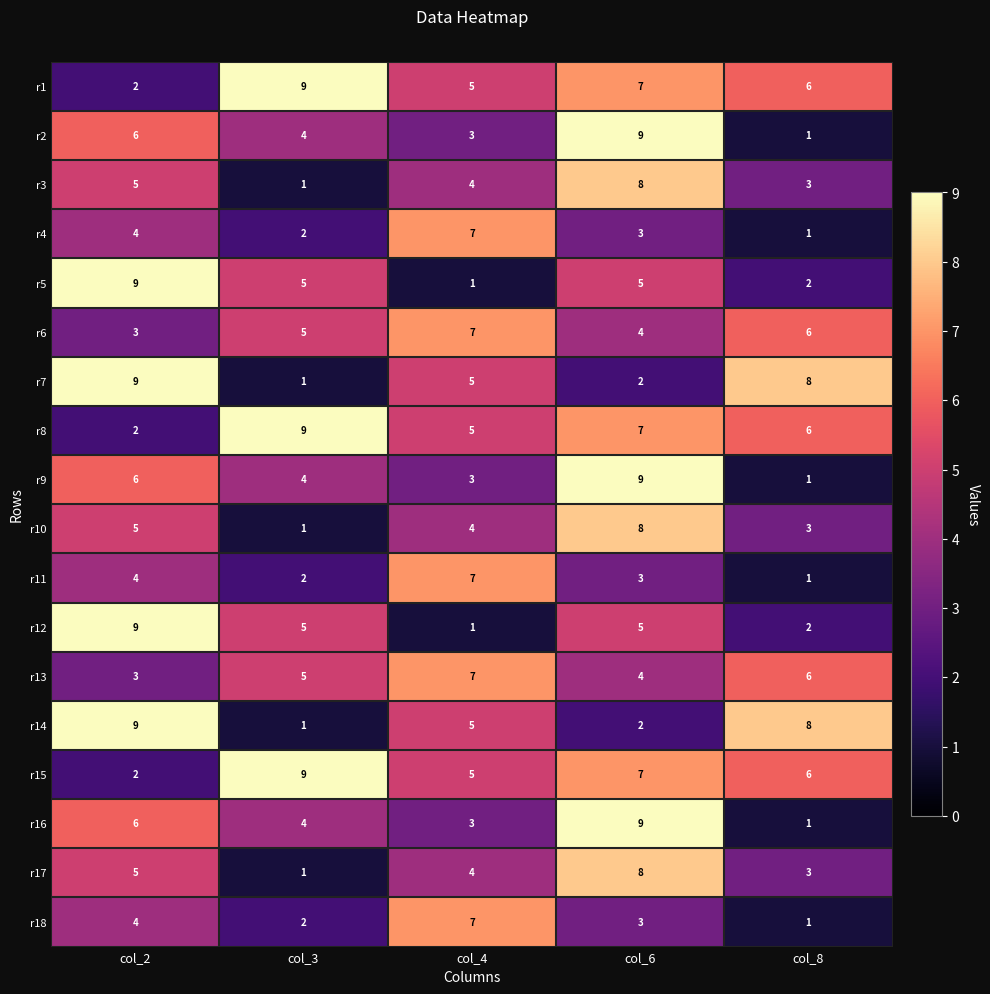

How many data points does each series have?

5